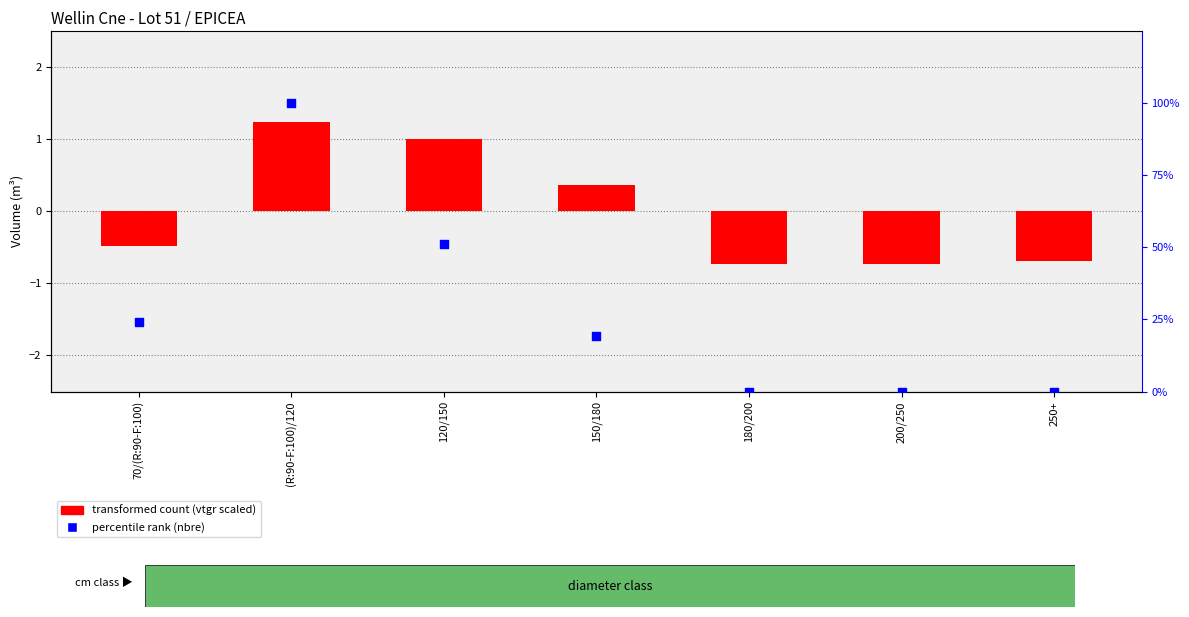

What is the total value across all series at 70/(R:90-F:100)?

23.6